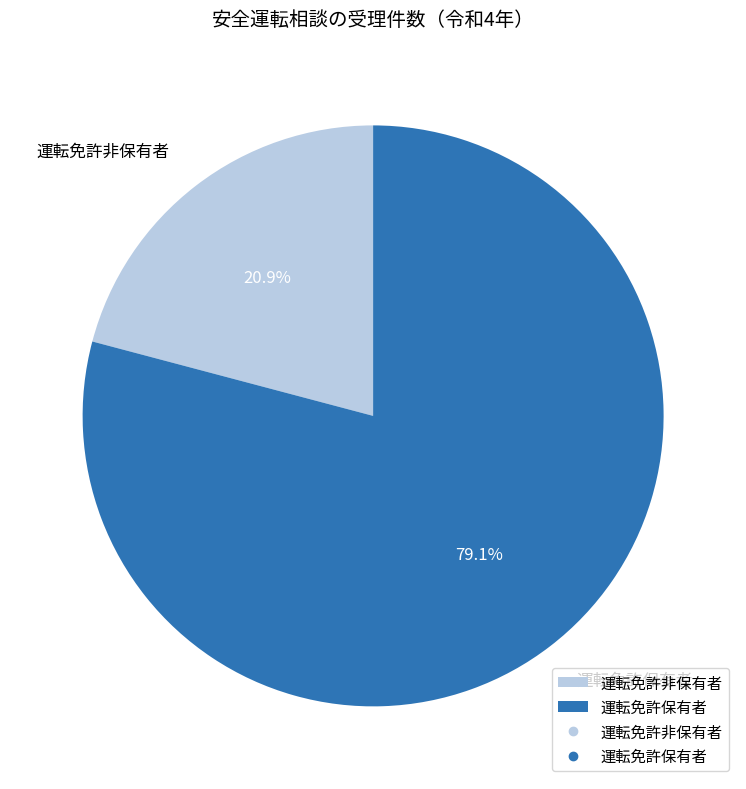

What percentage do 運転免許保有者 and 運転免許非保有者 together represent?

100.0%